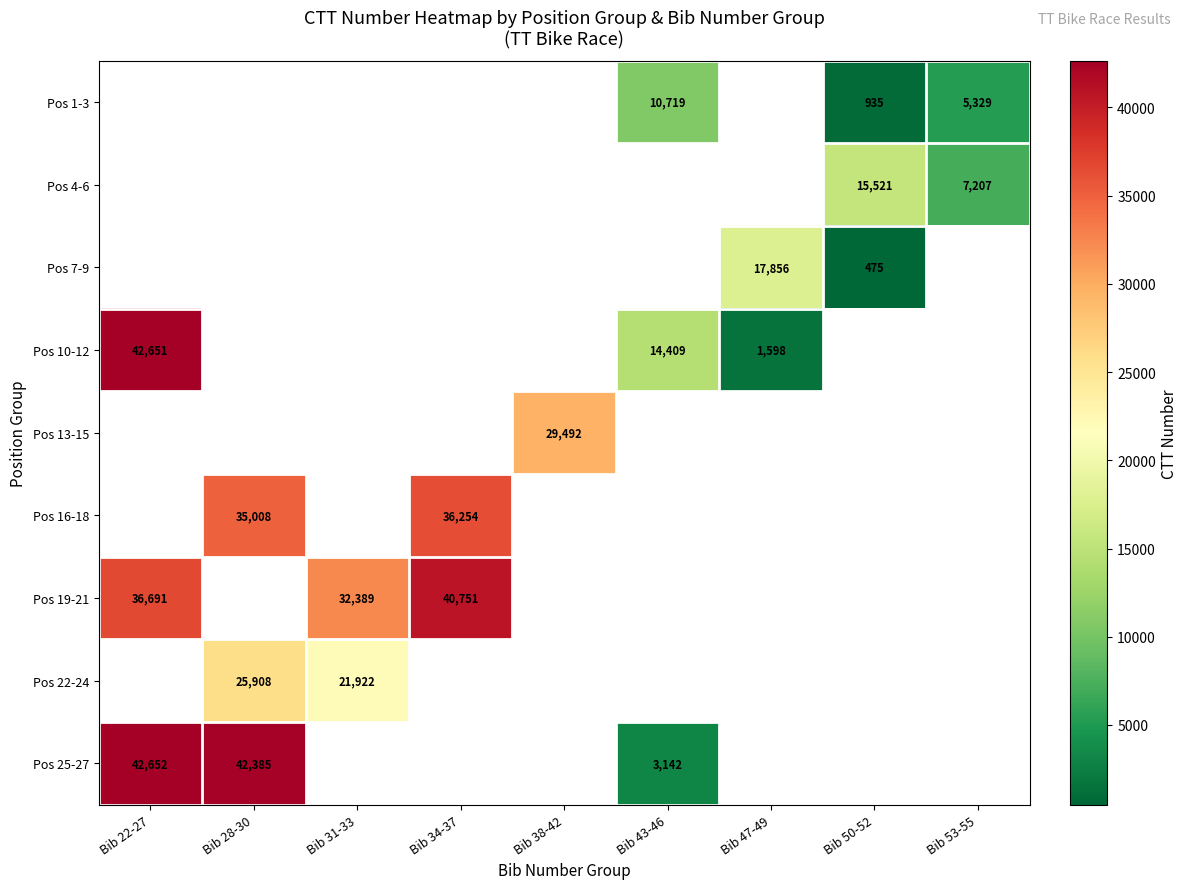

Count the number of categories in the chart.

9